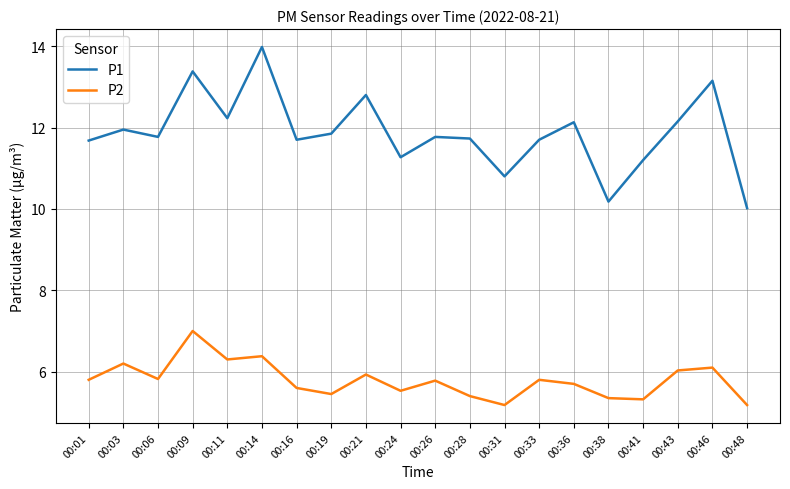

In P1, how many points are higher than both neighbors (excluding endpoints)?

7